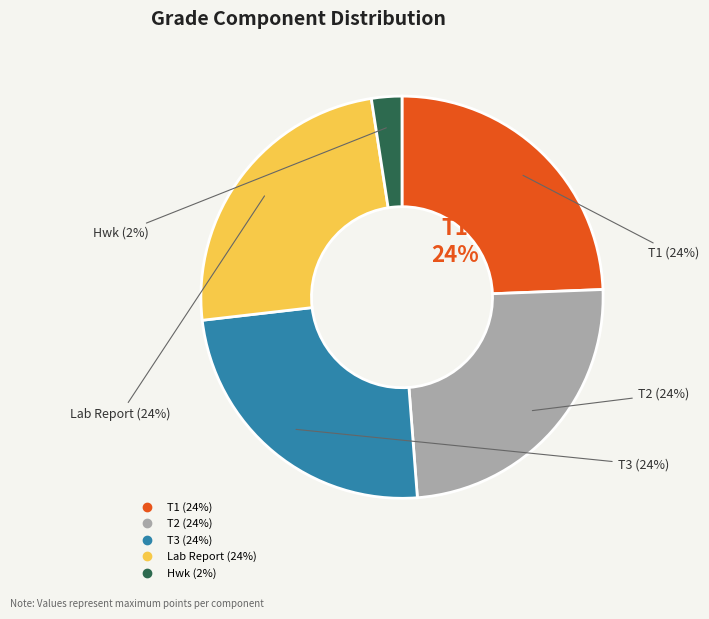

Is T3 the majority of the pie?

No